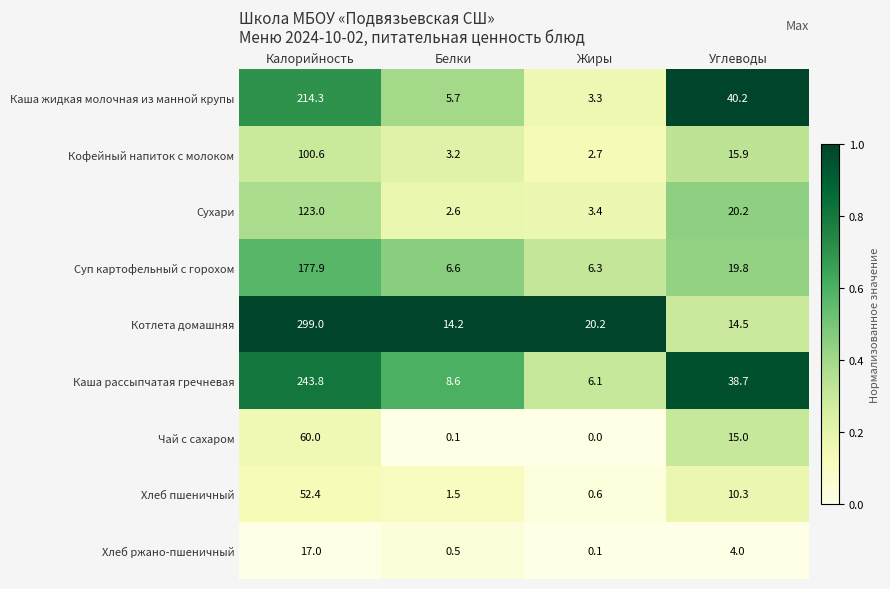

Is it true that Хлеб ржано-пшеничный equals 4.0 at Углеводы?

True